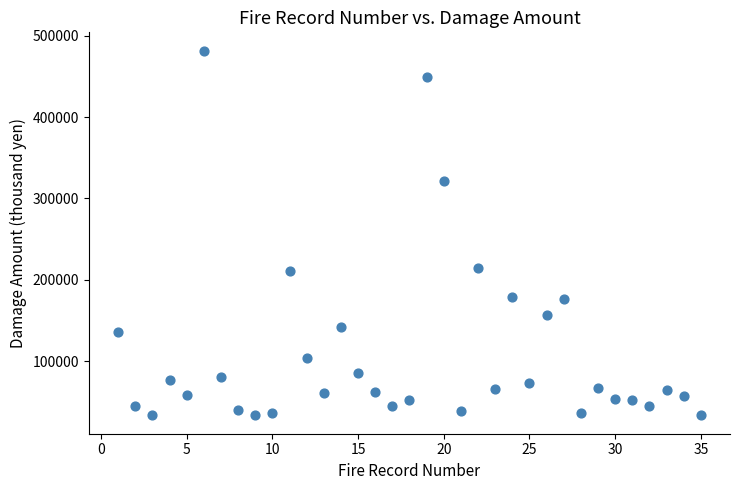

What is the range of Y values (max minus min)?

448985